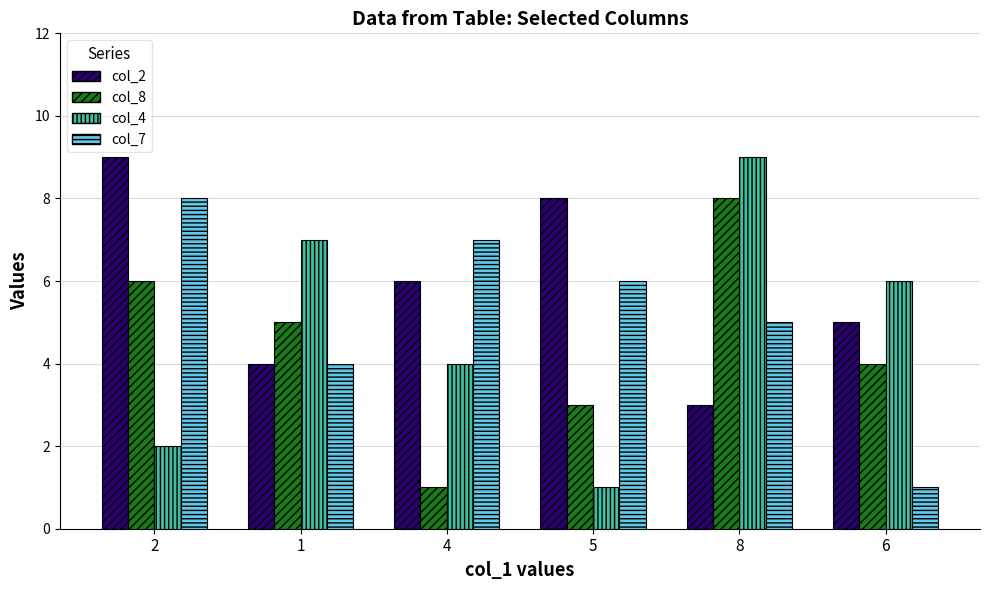

What value does the col_7 series have at 2?

8